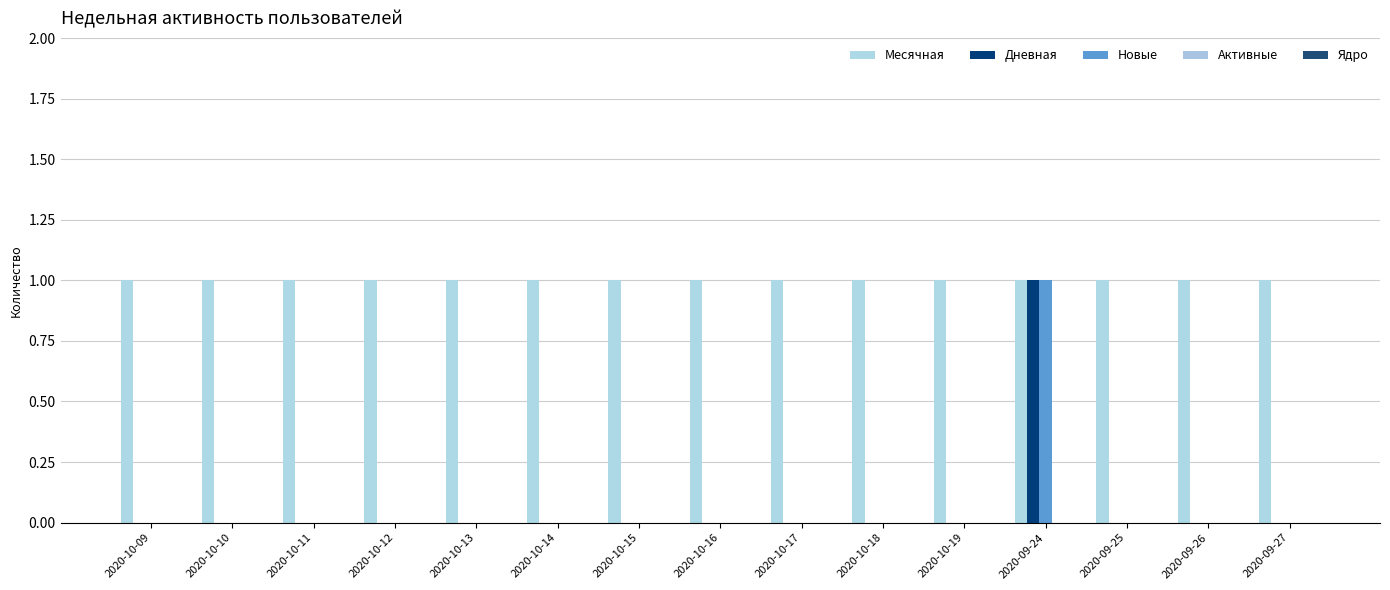

What is the sum of the Месячная values at 2020-09-26 and 2020-09-25?

2